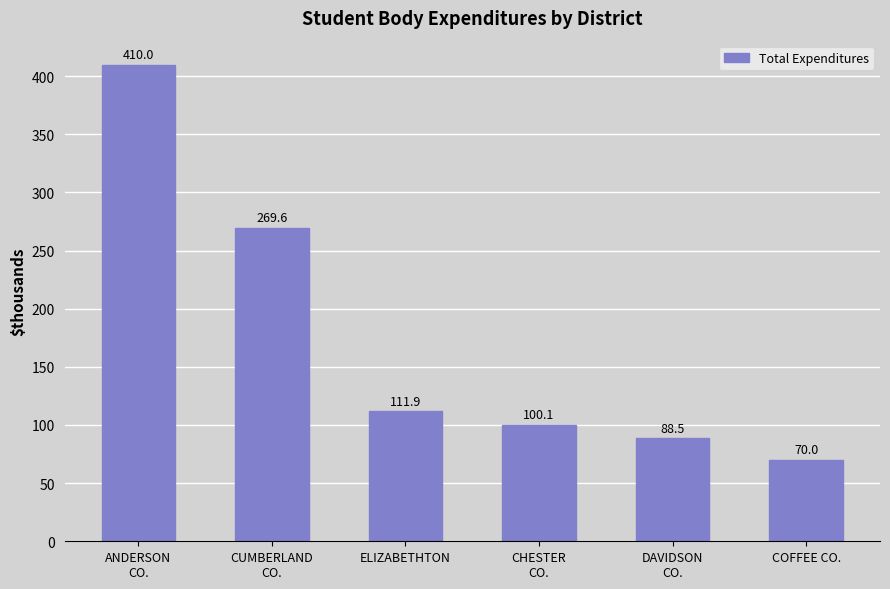

Is it true that the value at CUMBERLAND
CO. is 398.3?

False